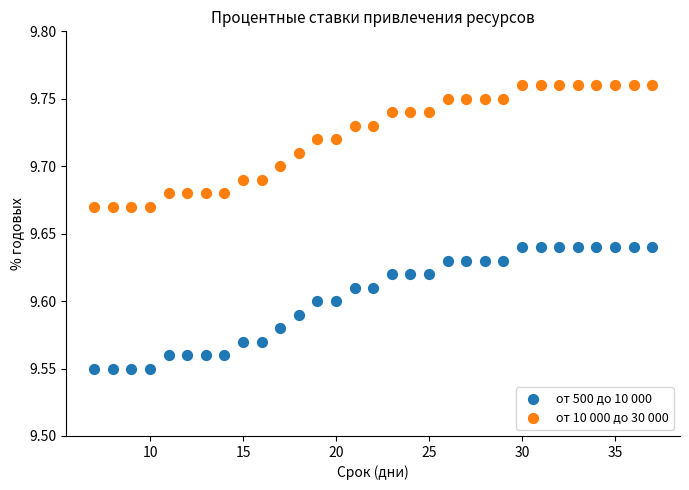

What is the X range (max minus min) for the scatter plot?

30.0